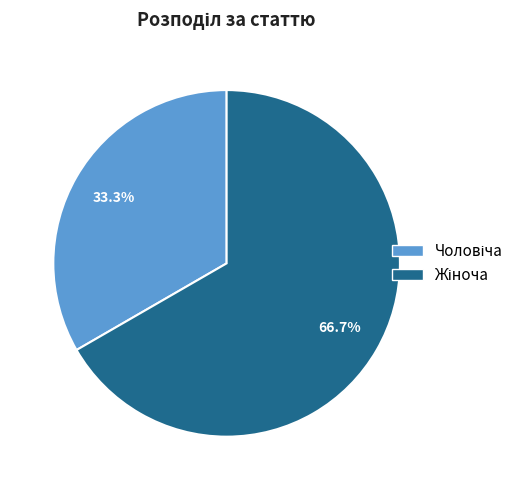

Count the number of slices in the pie.

2